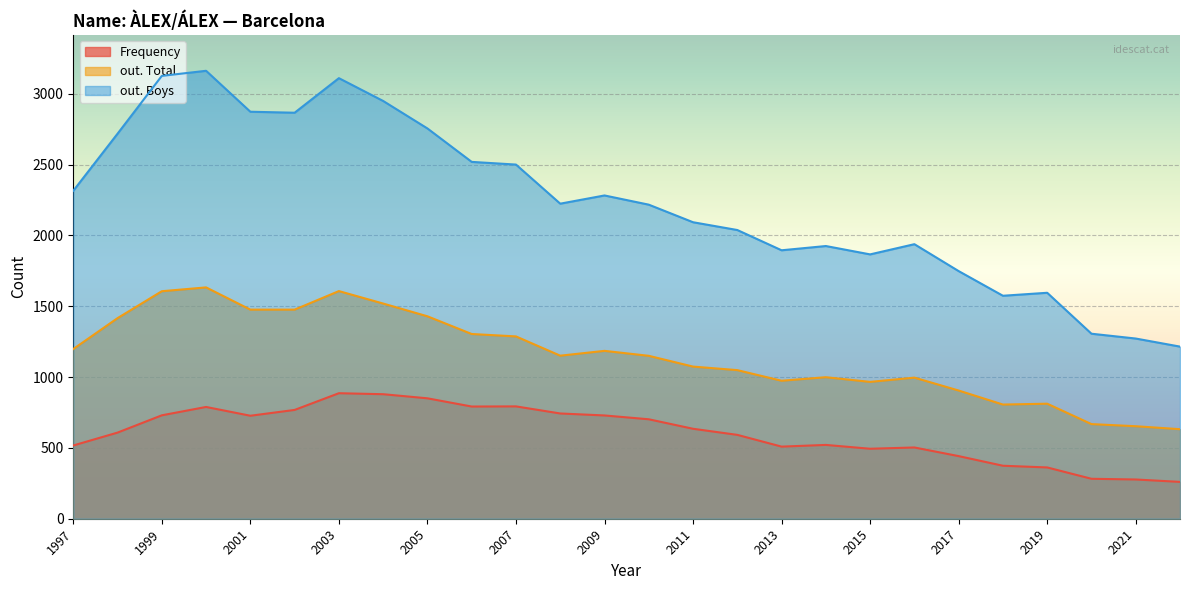

How many distinct data groups are displayed?

3